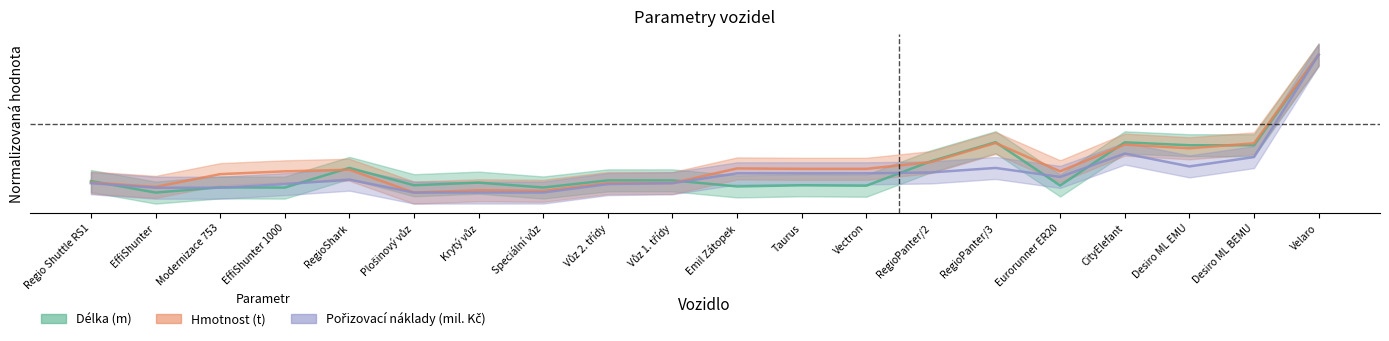

What is the label of the 12th point from the right?

Vůz 2. třídy